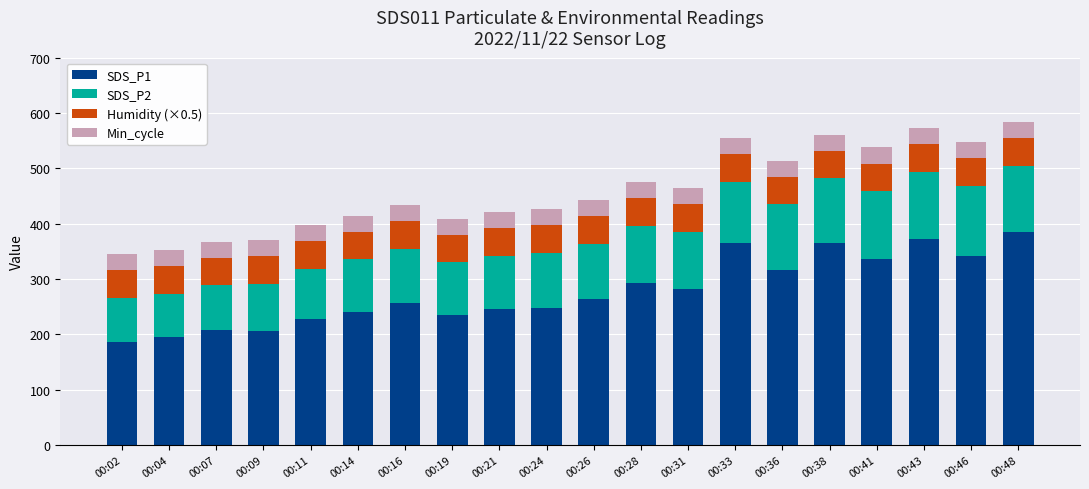

What are all the series names shown in the legend?

SDS_P1, SDS_P2, Humidity (×0.5), Min_cycle